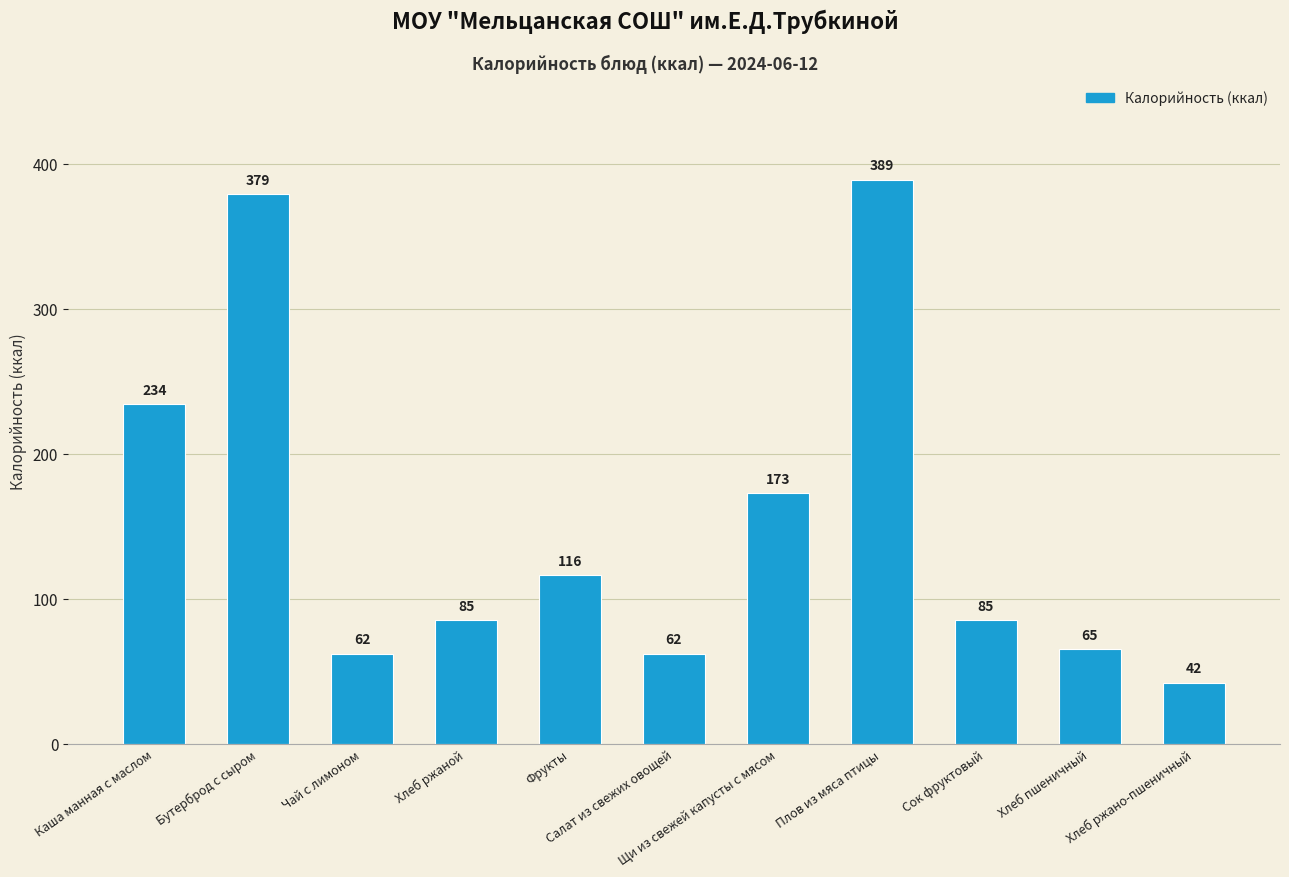

Which has a higher value, Хлеб пшеничный or Чай с лимоном?

Хлеб пшеничный